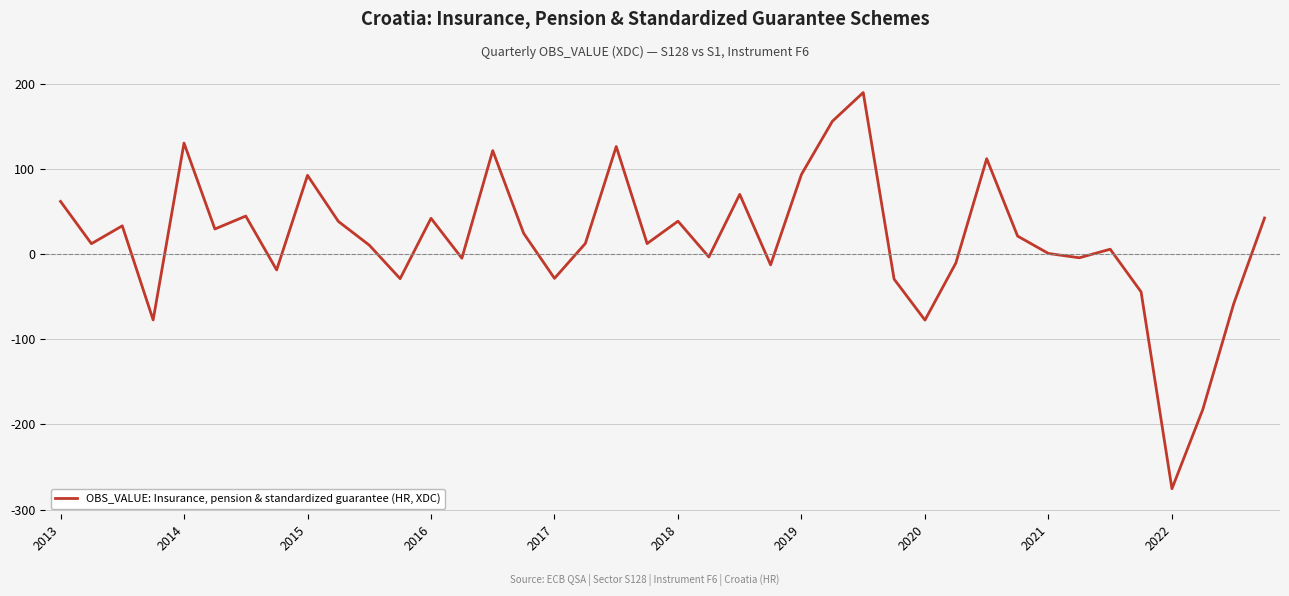

What is the difference between the maximum and minimum values?

465.3